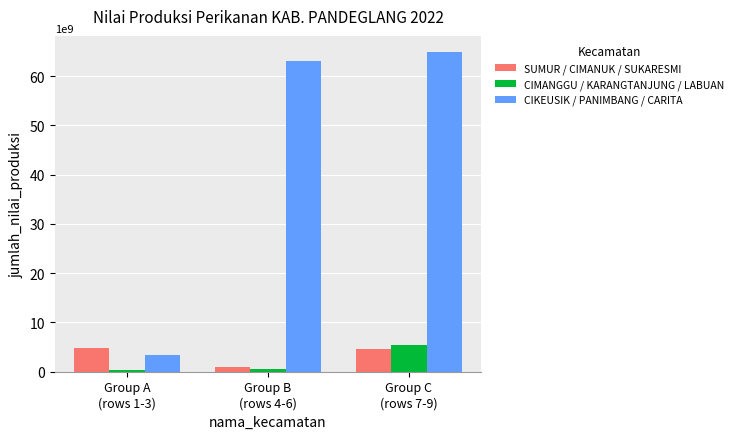

How many groups of bars are there?

3